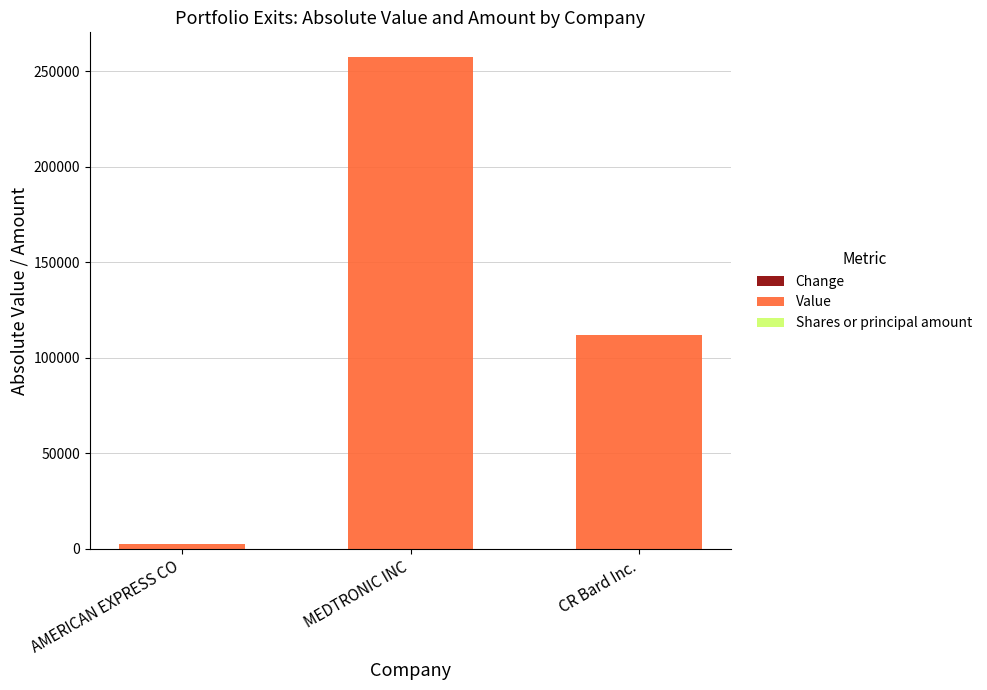

Are the bars grouped side by side (vs. stacked)?

No